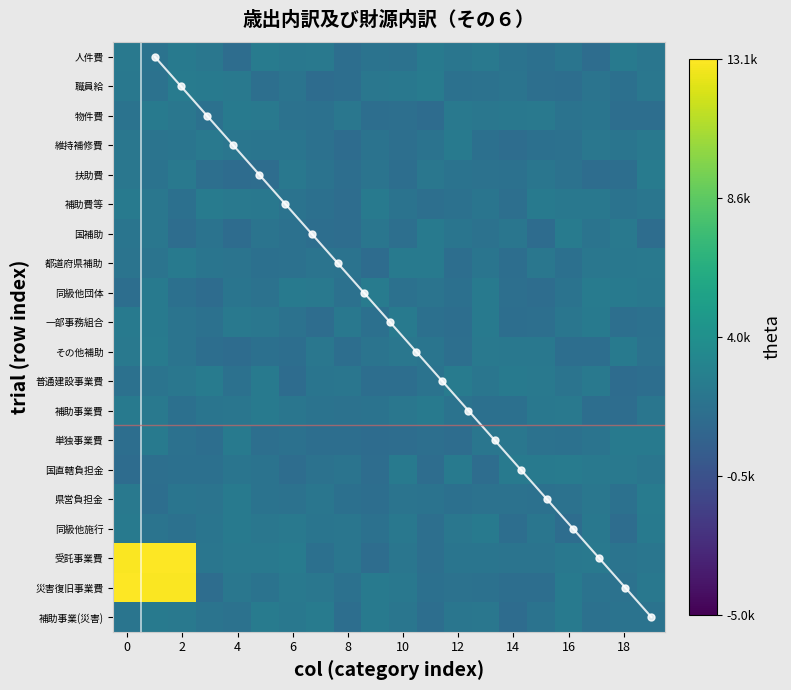

Which series has the largest total across all categories?

受託事業費